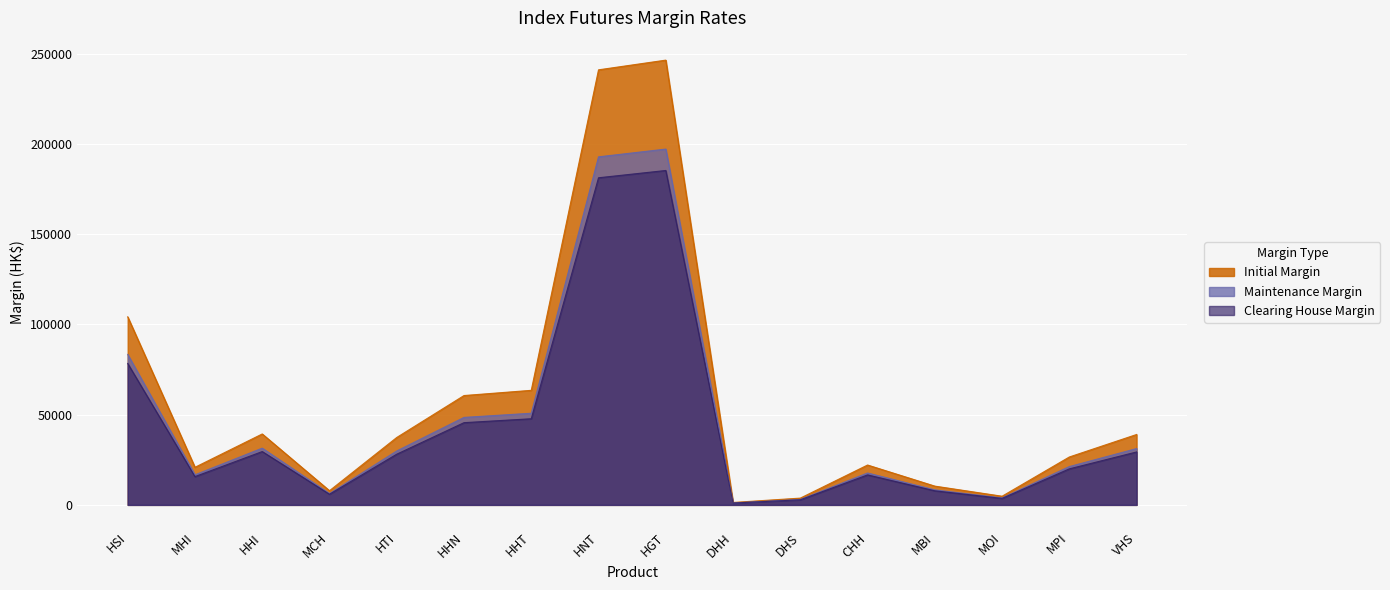

Where does the Initial Margin series first go above 37359?

HSI